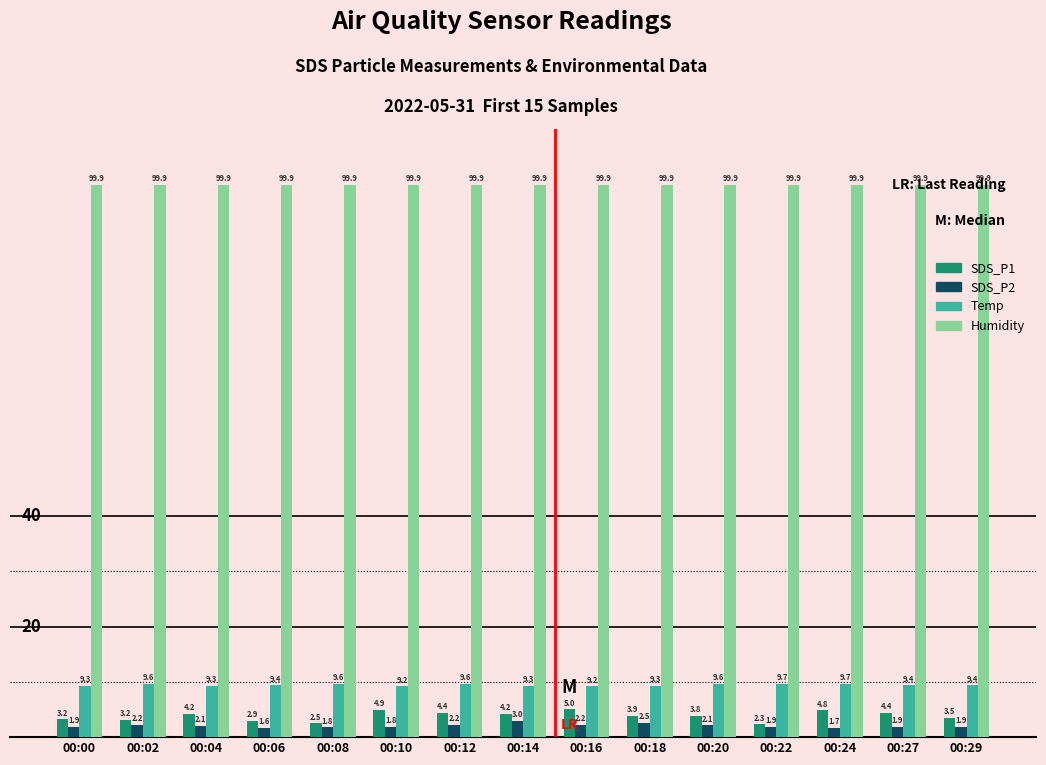

What is the sum of the SDS_P2 values at 00:06 and 00:04?

3.8